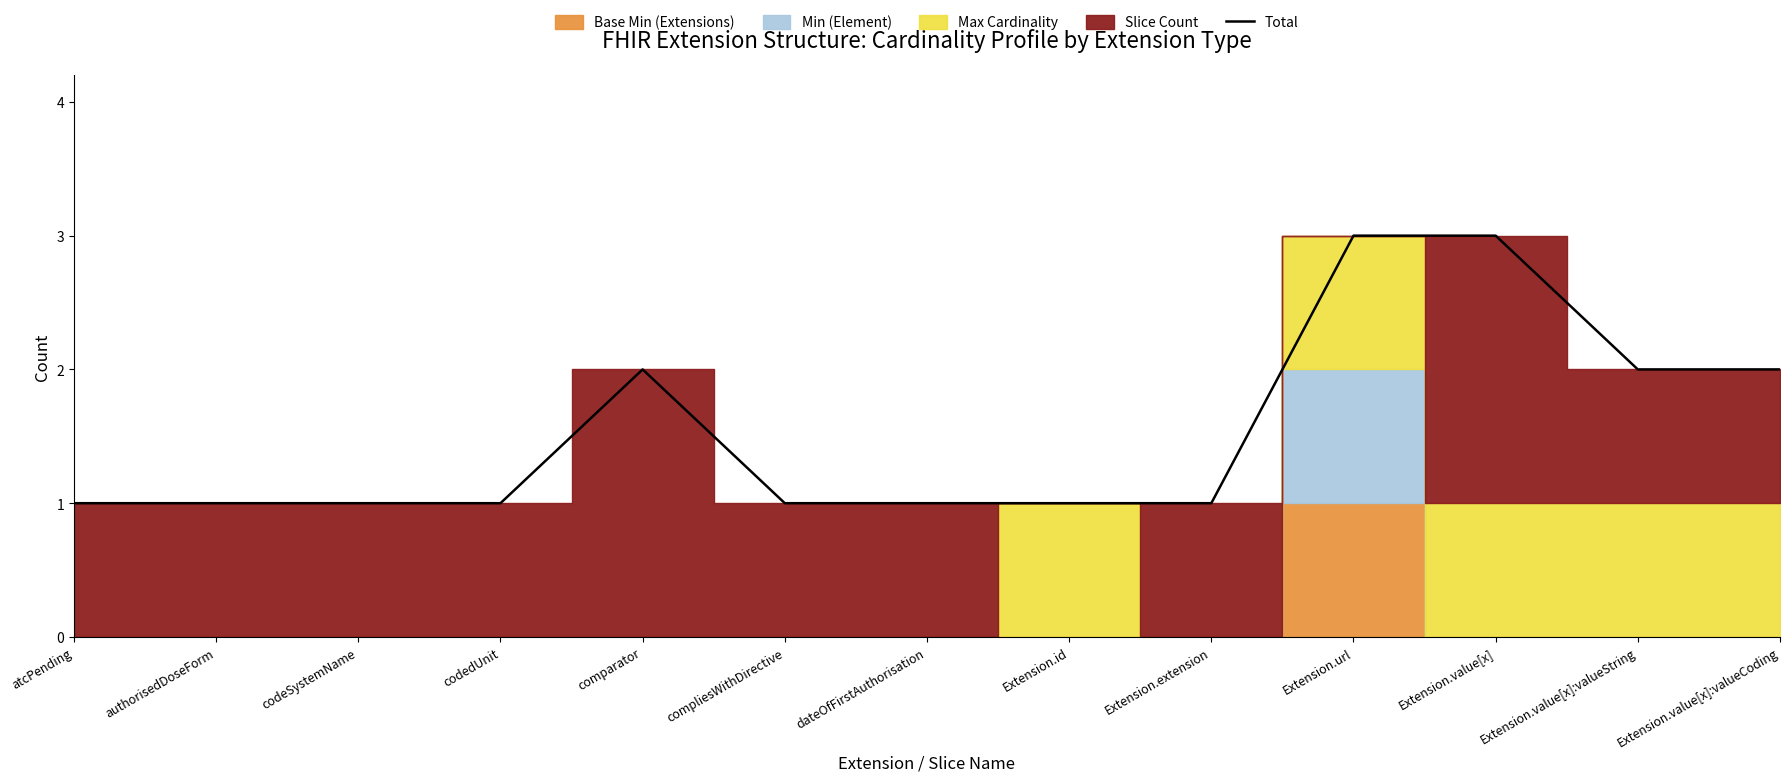

Approximately how many times larger is the value at codeSystemName compared to authorisedDoseForm?

1.0